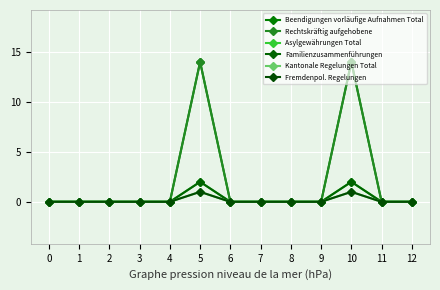

How many values in the Beendigungen vorläufige Aufnahmen Total series exceed 0?

2